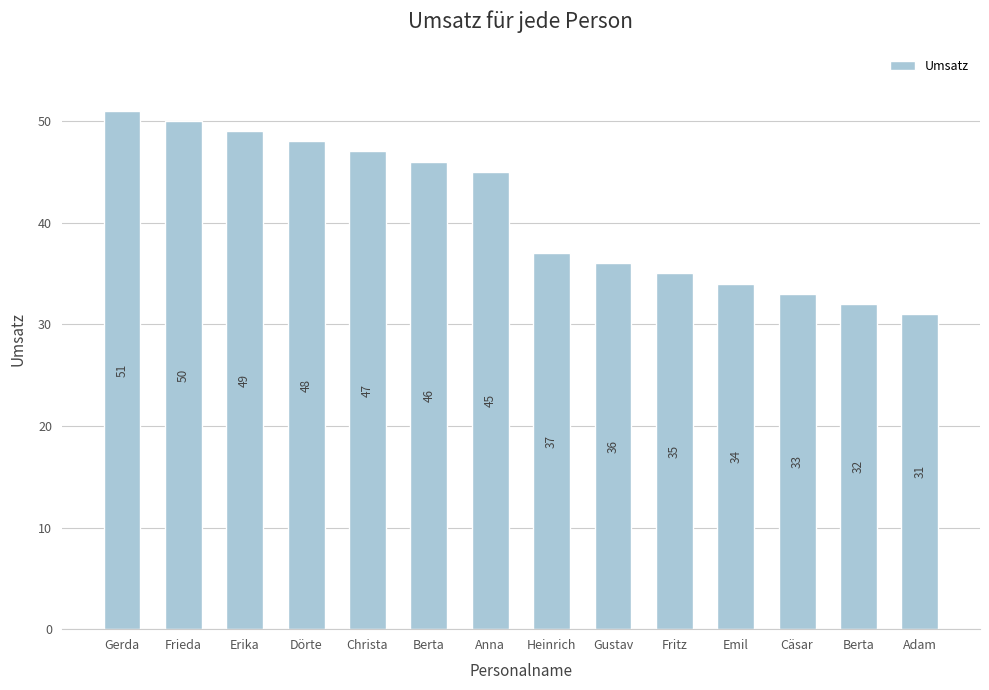

What is the difference between the maximum and second lowest values?

19